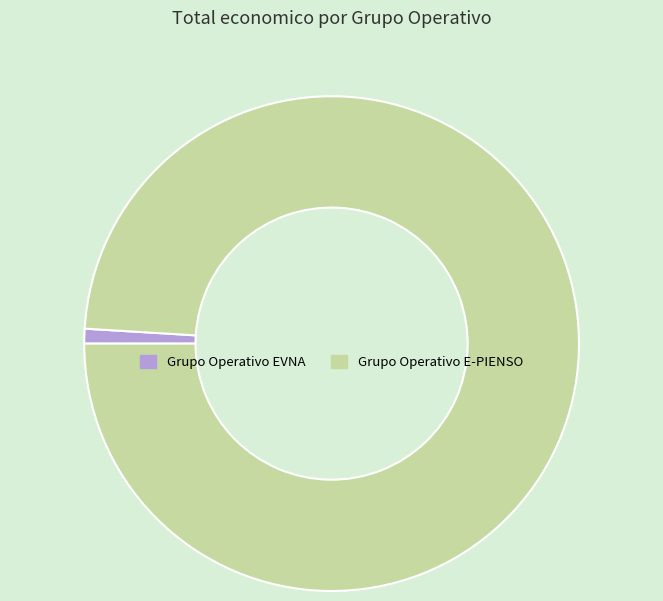

Which slice is the largest?

Grupo Operativo E-PIENSO